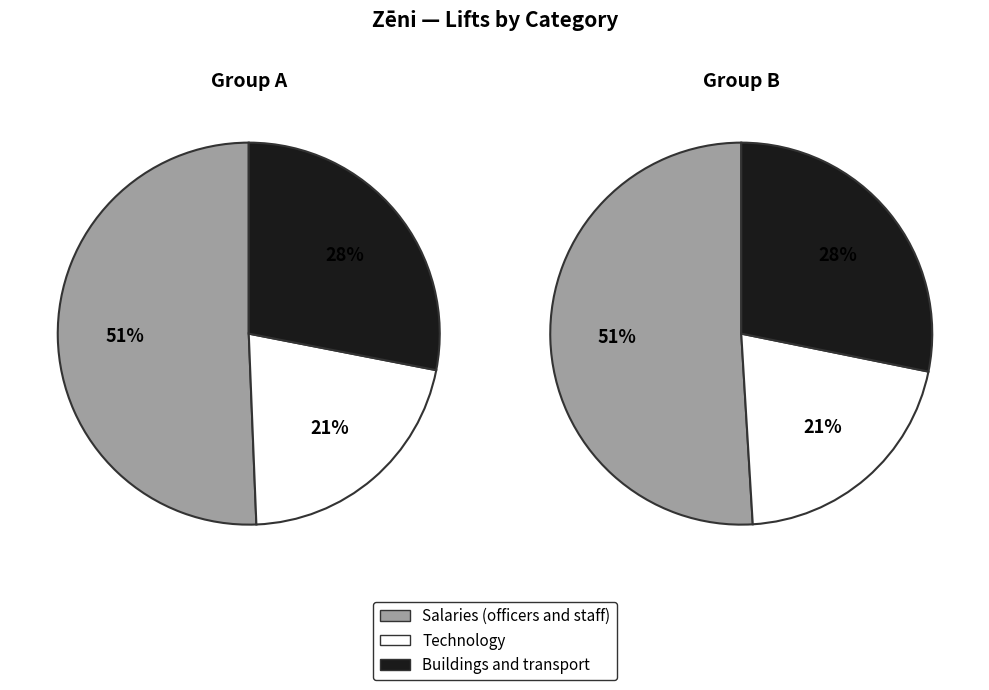

The Ériks Daņiļevičs slice represents 5% of the pie. True or false?

False